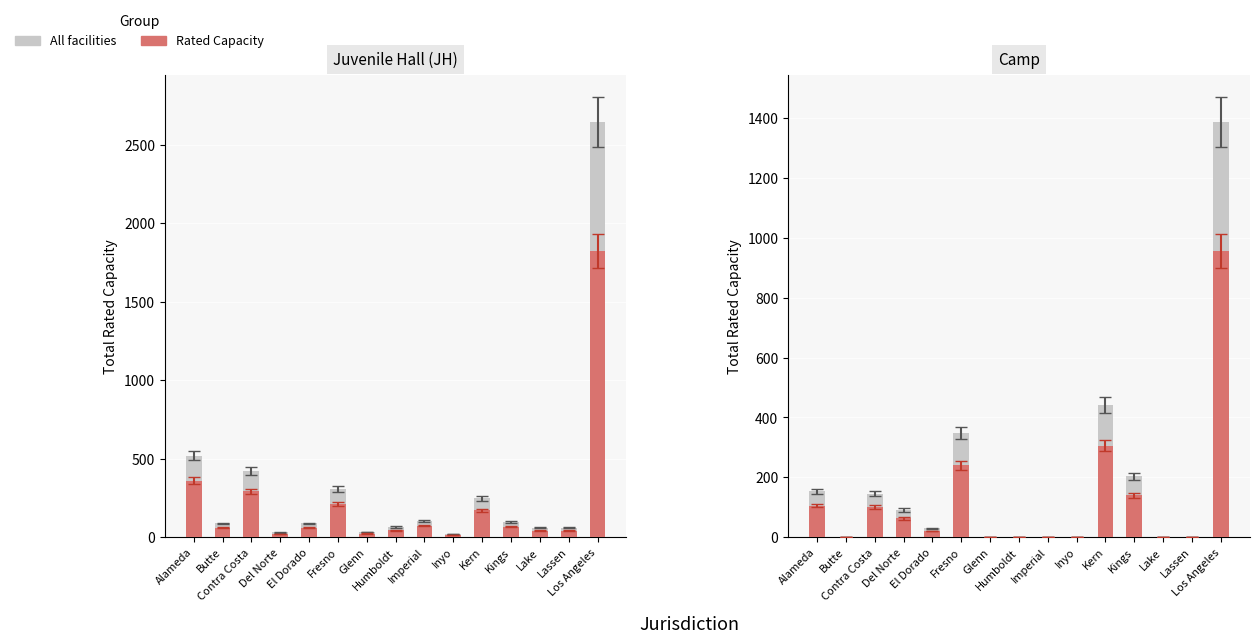

Reading right to left, what are all the values shown in this chart?

All facilities: 1387.6	0.0	0.0	203.0	442.2	0.0	0.0	0.0	0.0	348.0	29.0	89.9	145.0	0.0	152.2
Rated Capacity: 957.0	0.0	0.0	140.0	305.0	0.0	0.0	0.0	0.0	240.0	20.0	62.0	100.0	0.0	105.0